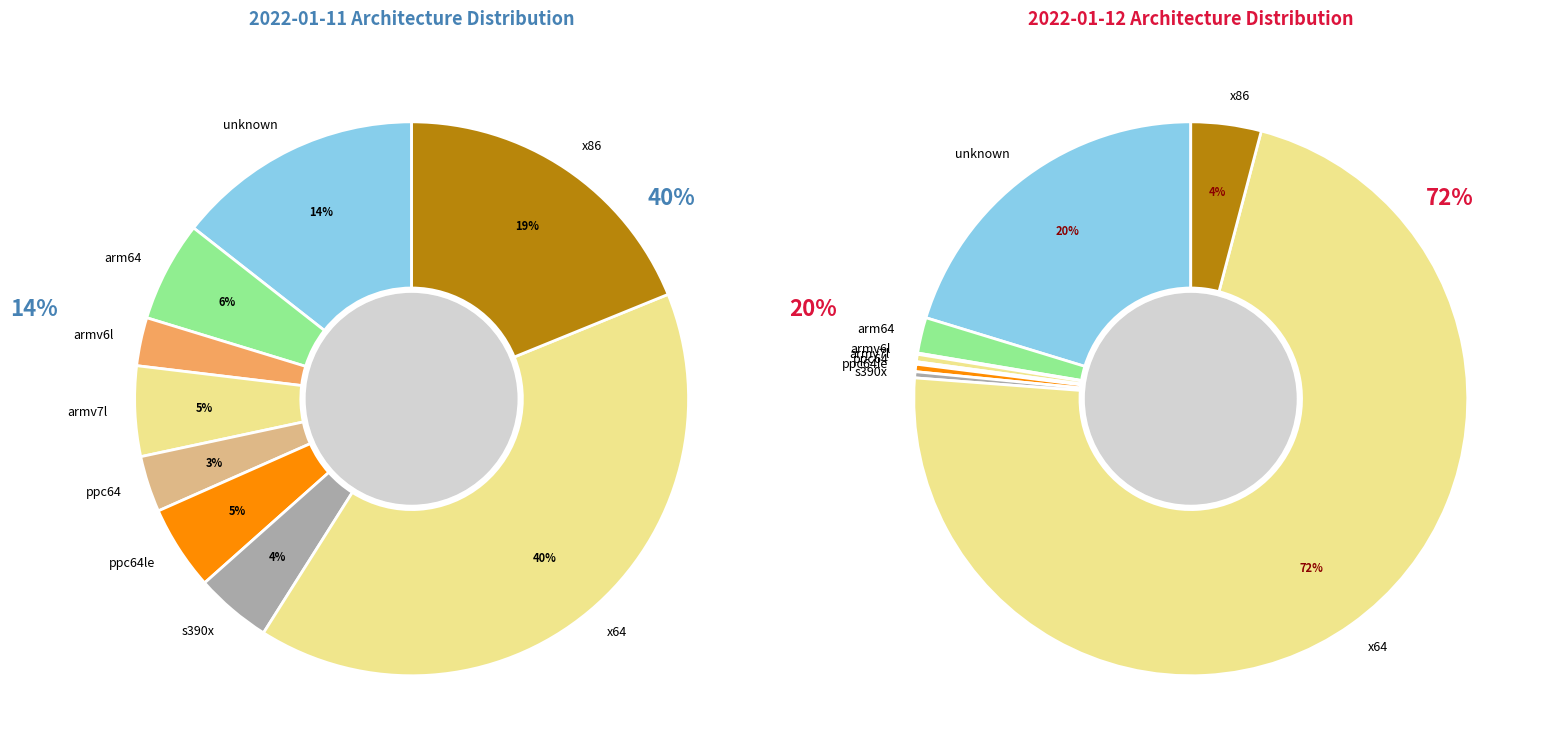

Is there any slice that represents more than half of the pie?

No